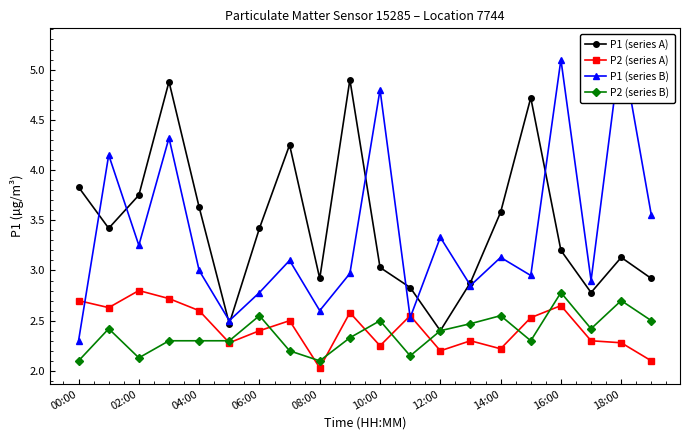

Is it true that P2 (series A) equals 2.0 at 08:00?

True